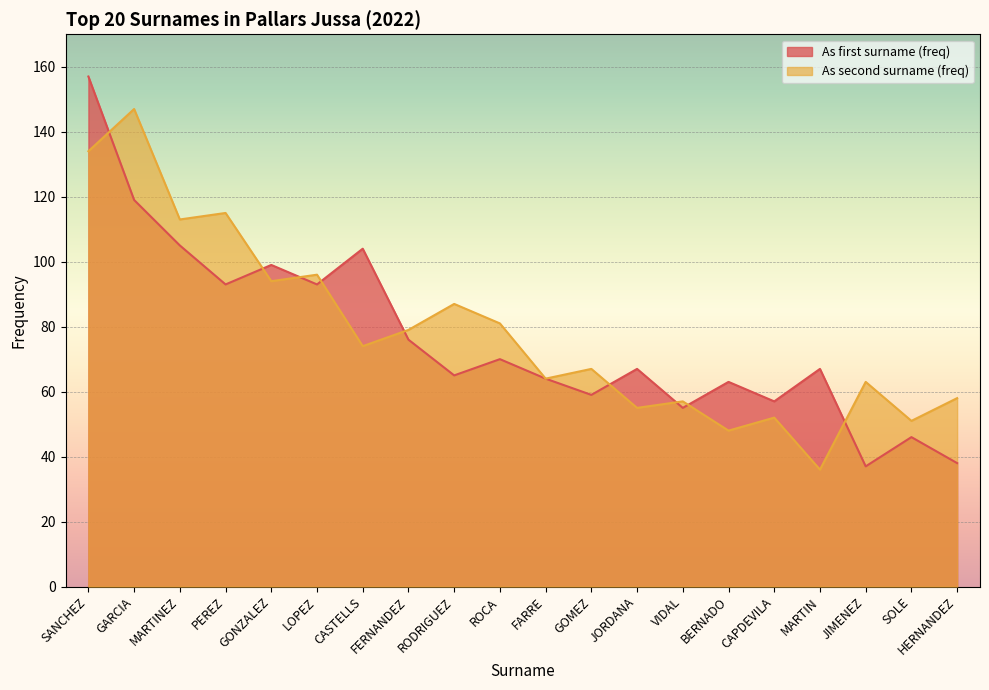

What is the difference between the As second surname (freq) values at HERNANDEZ and GOMEZ?

9